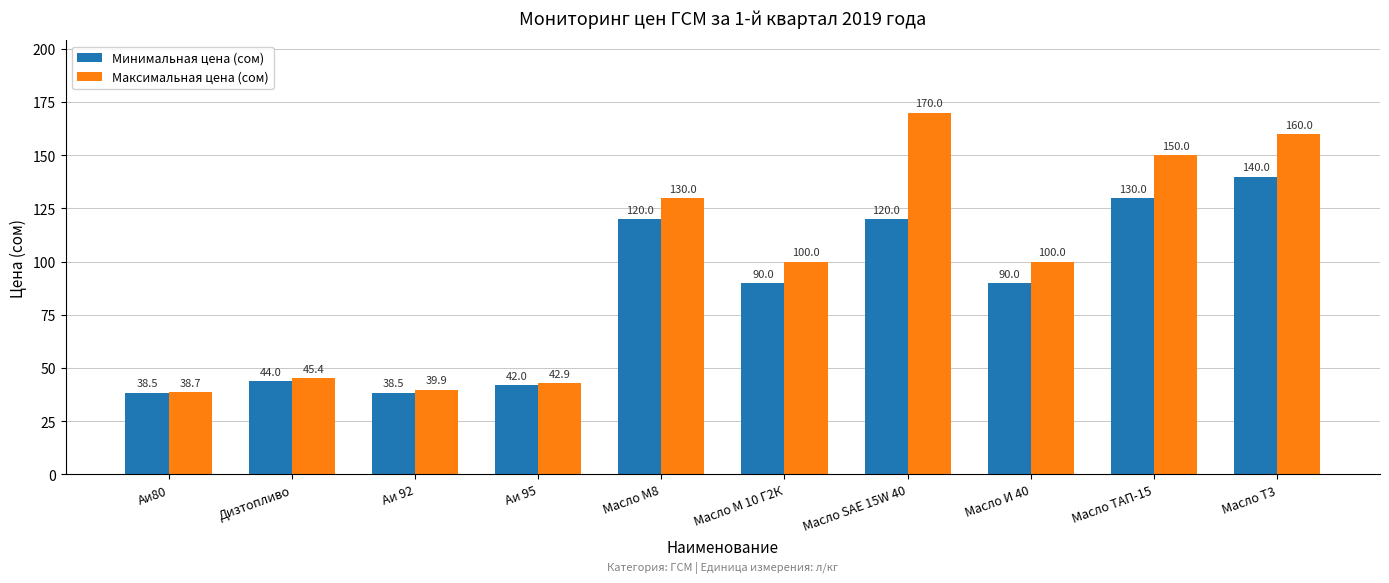

What is the total value across all series at Масло И 40?

190.0